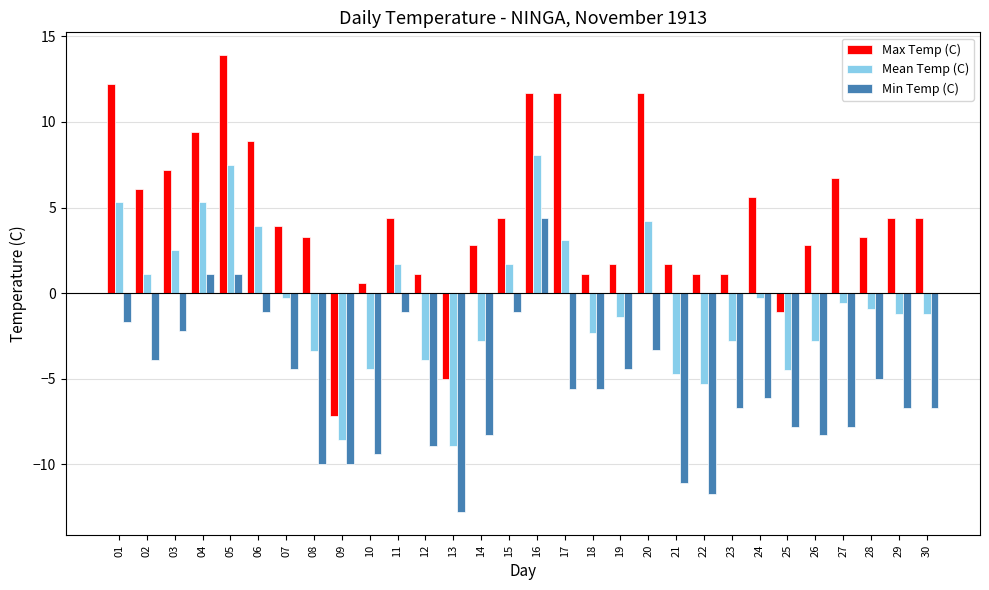

Is it true that Min Temp (C) equals -3.6 at 12?

False